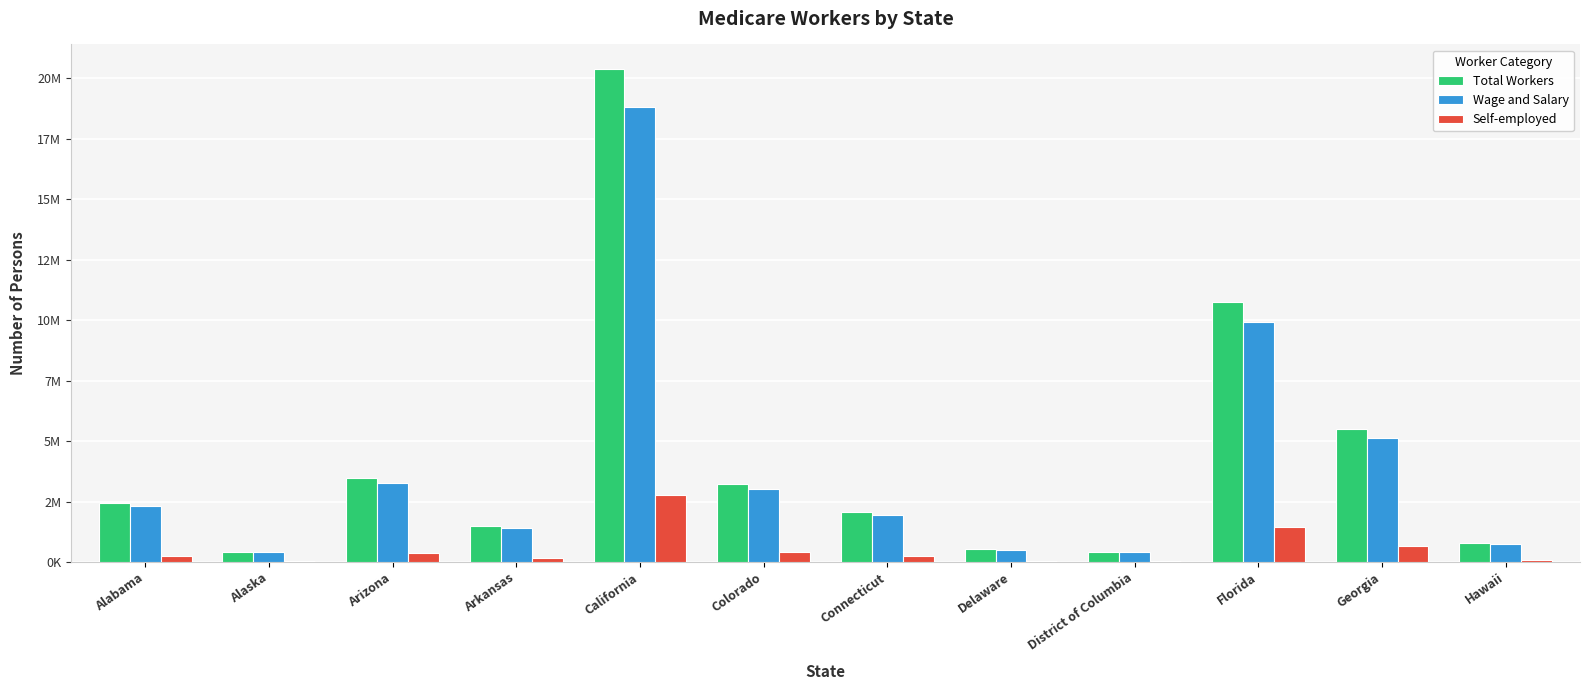

Are the bars horizontal?

No